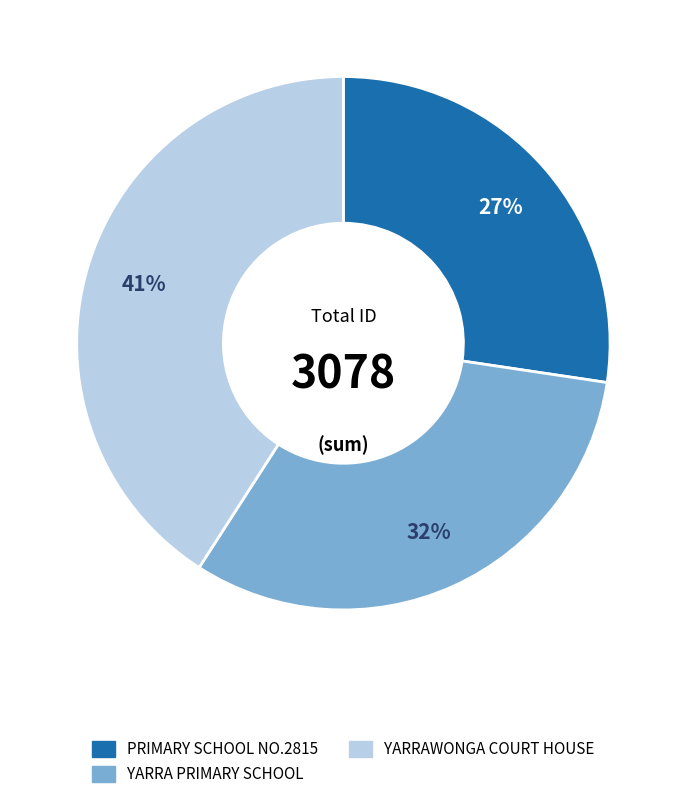

To the nearest percent, what is the difference between the largest and smallest slice percentages?

14%